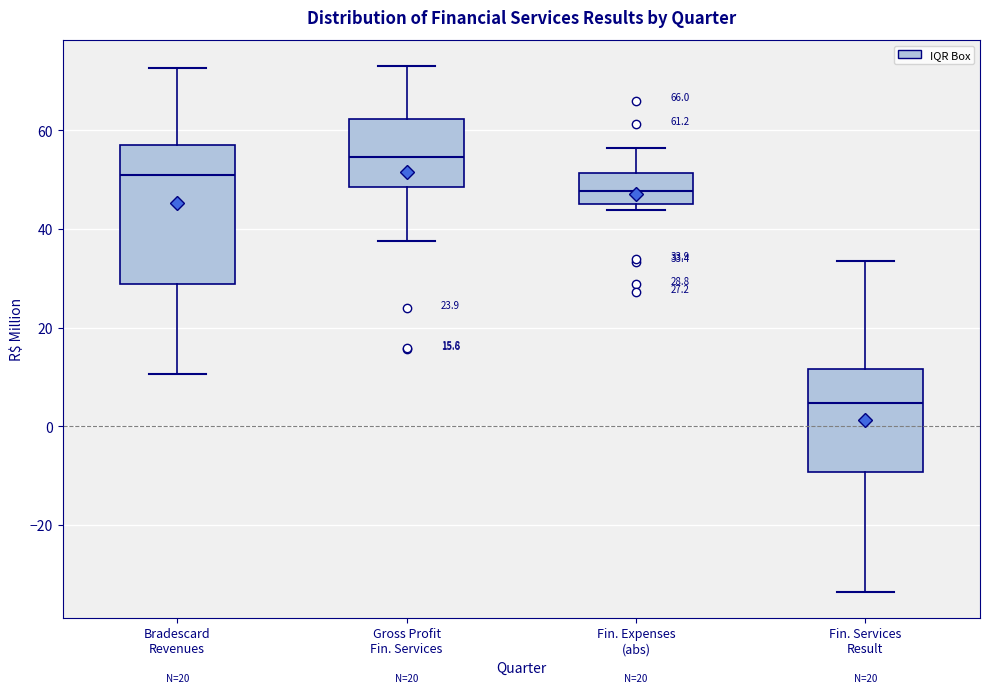

Which box is the tallest, from its lower edge to its upper edge?

Bradescard Revenues